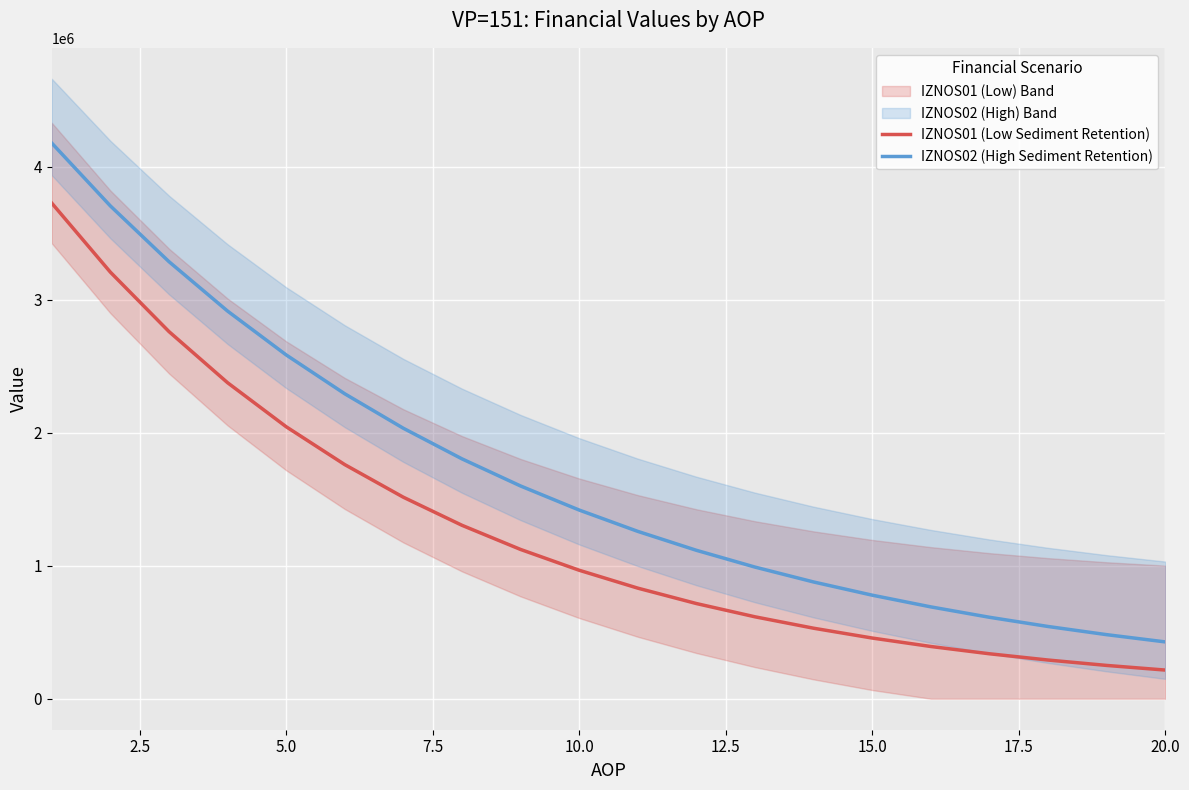

At which label is IZNOS01 (Low Sediment Retention) closest to 1971257?

5.0